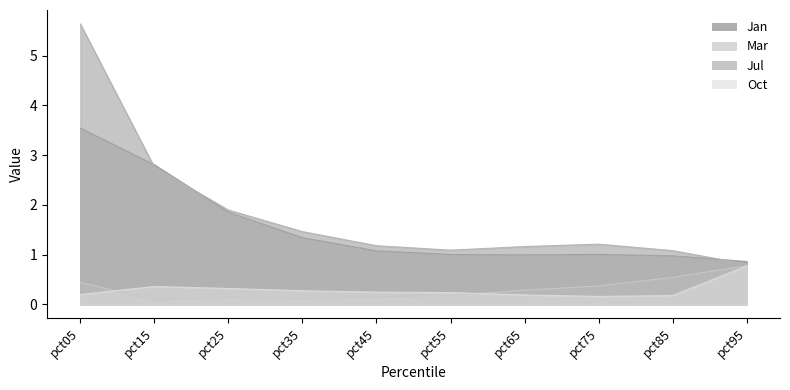

The Mar series shows 0.1 at pct15. True or false?

True